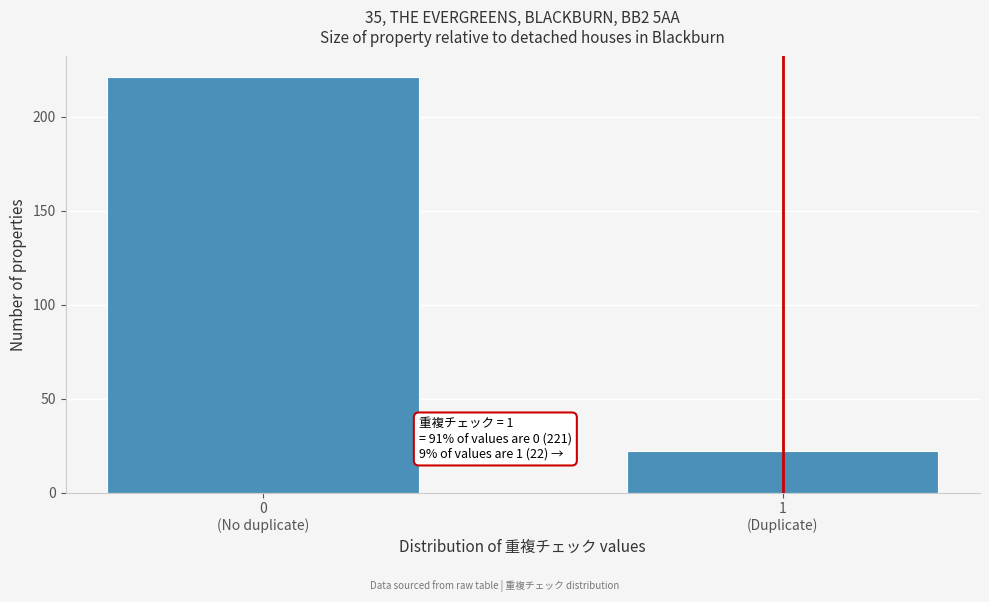

Reading right to left, list all the values displayed in this chart.

22	221